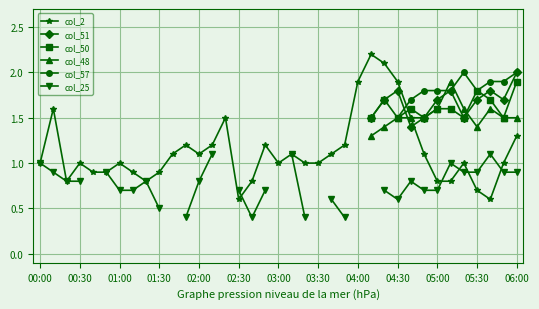

What is the maximum value for col_2?

2.2